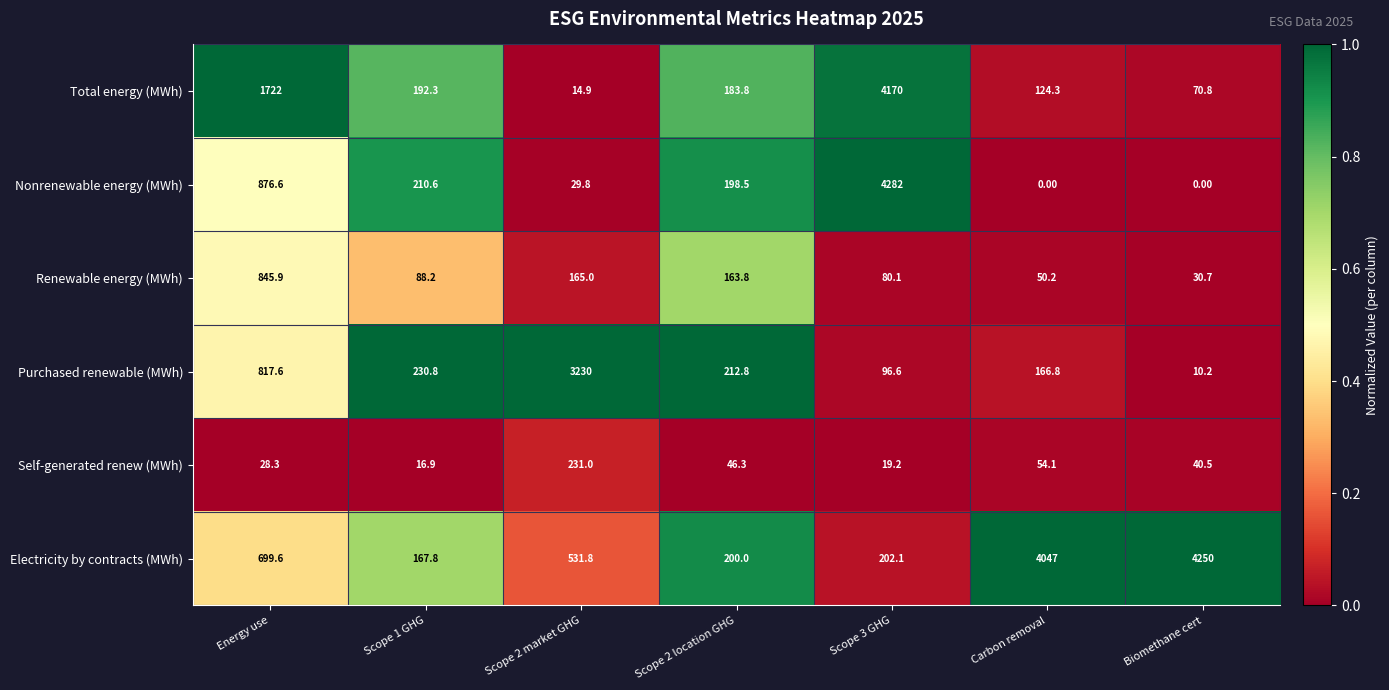

Between Scope 2 market GHG and Scope 2 location GHG, which series saw the biggest shift?

Purchased renewable (MWh)